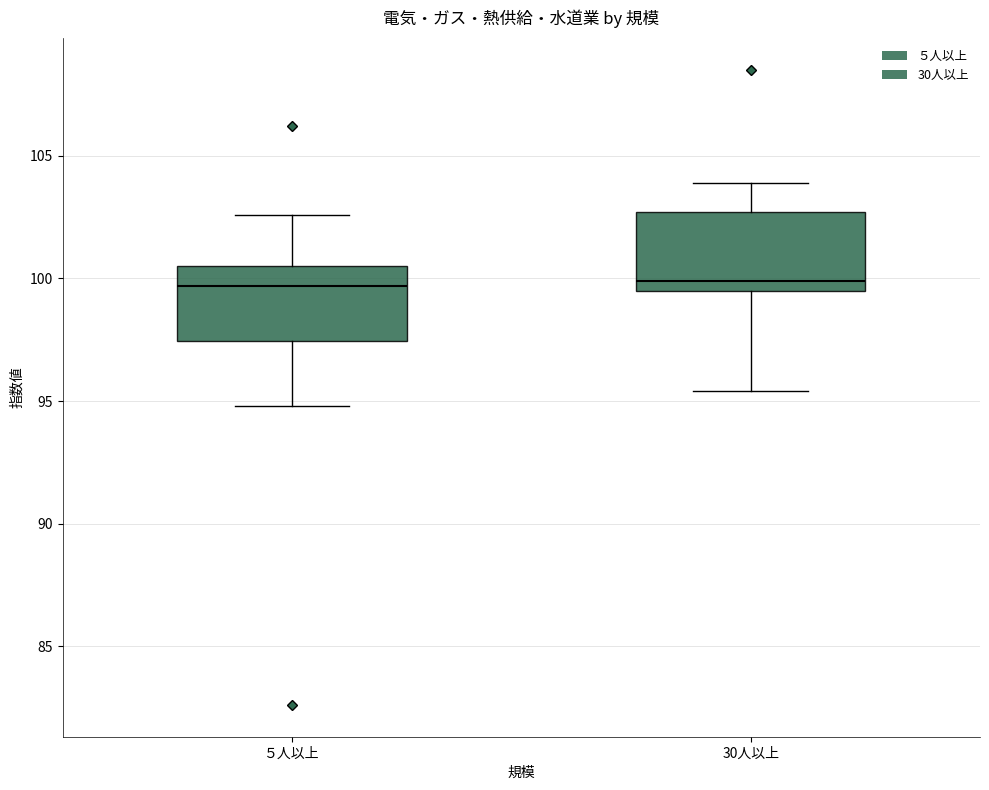

Reading left to right, transcribe this box plot: for each box, give where its median line is, the range the box spans, and where its two whiskers end, as read against the y-axis. The values are not printed on the chart, so give them approximately, as read against the axis.

５人以上: median 99.5, box 97.5 to 100.5, whiskers 95.0 to 102.5
30人以上: median 100.0, box 99.5 to 102.5, whiskers 95.5 to 104.0